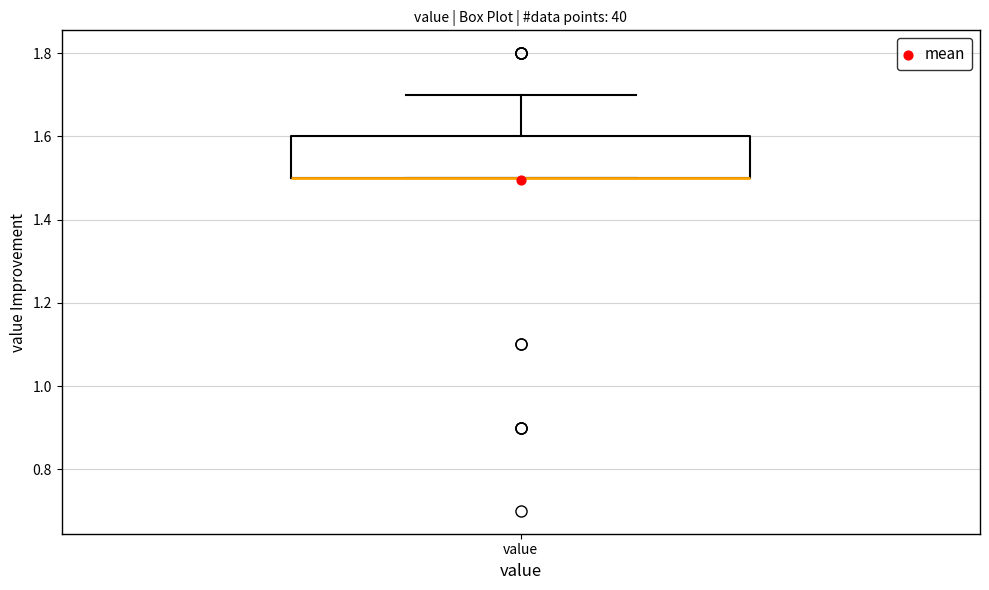

Transcribe this box plot: give where the median line is, the range the box spans, and where the two whiskers end, as read against the y-axis. The values are not printed on the chart, so give them approximately, as read against the axis.

median 1.5 (drawn on the box's lower edge), box 1.5 to 1.6, whiskers 1.5 to 1.7